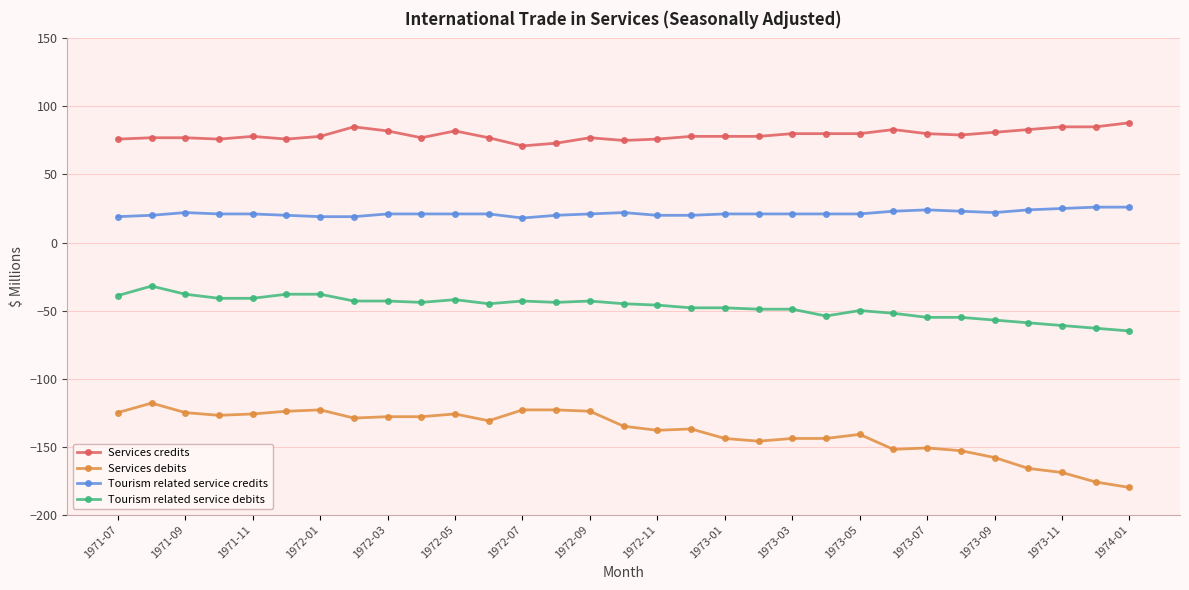

How many categories are shown in the chart?

31